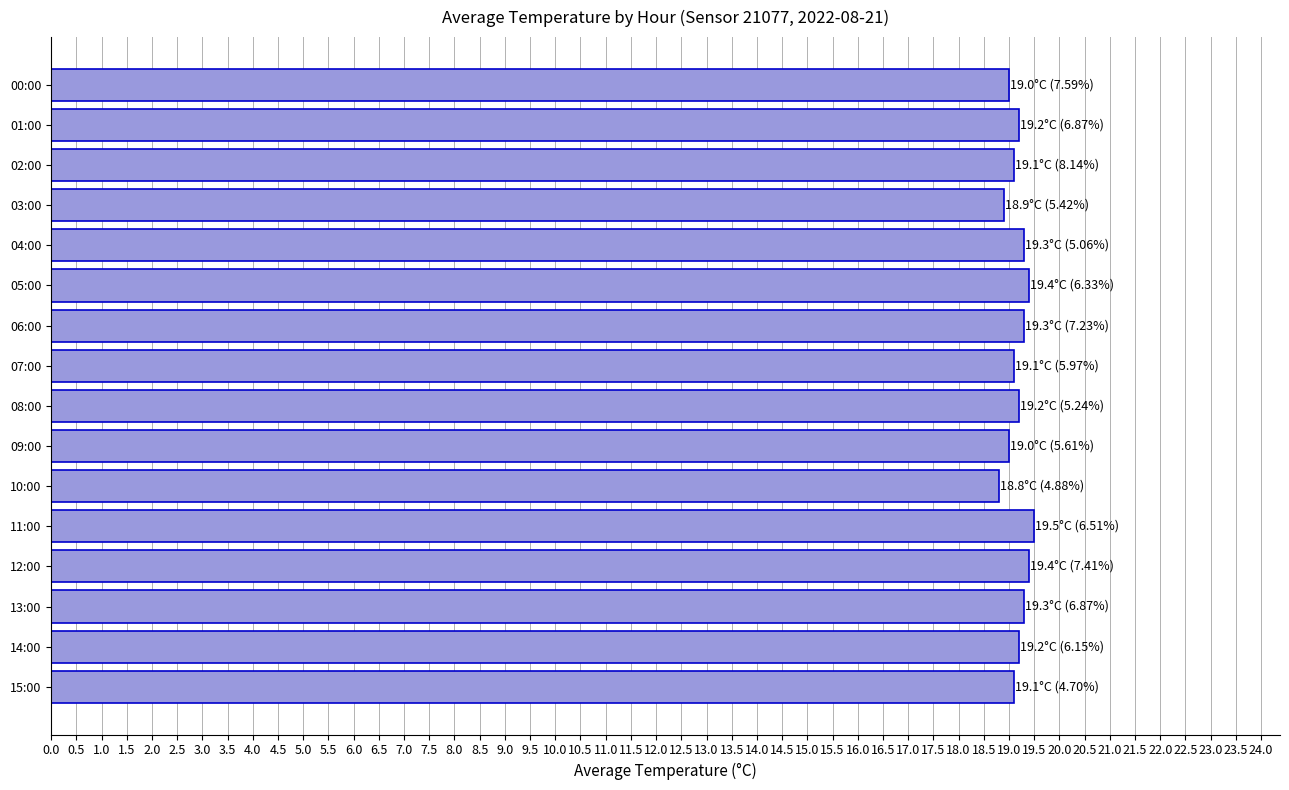

True or false: the data shows 19.2 at 01:00.

True